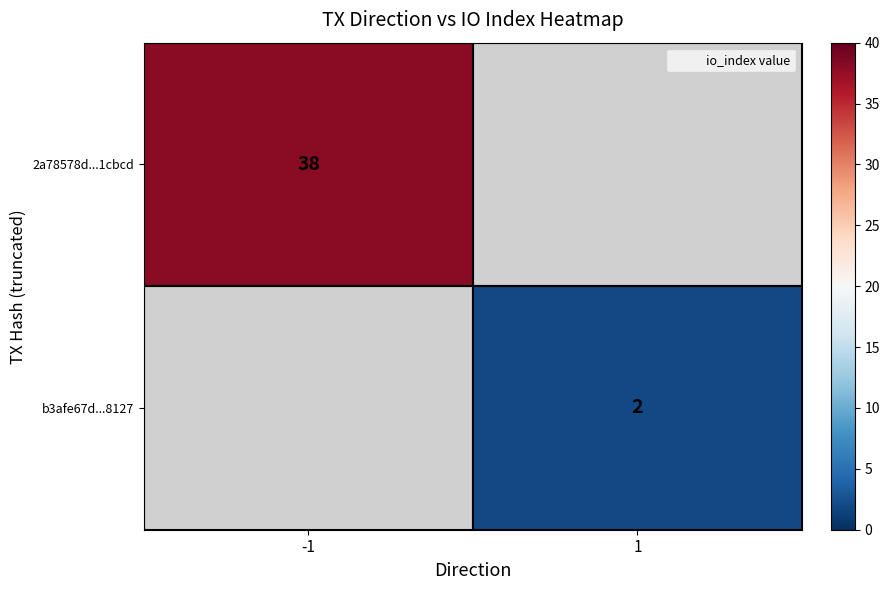

Where is 2a78578d...1cbcd nearest to the value 38?

-1